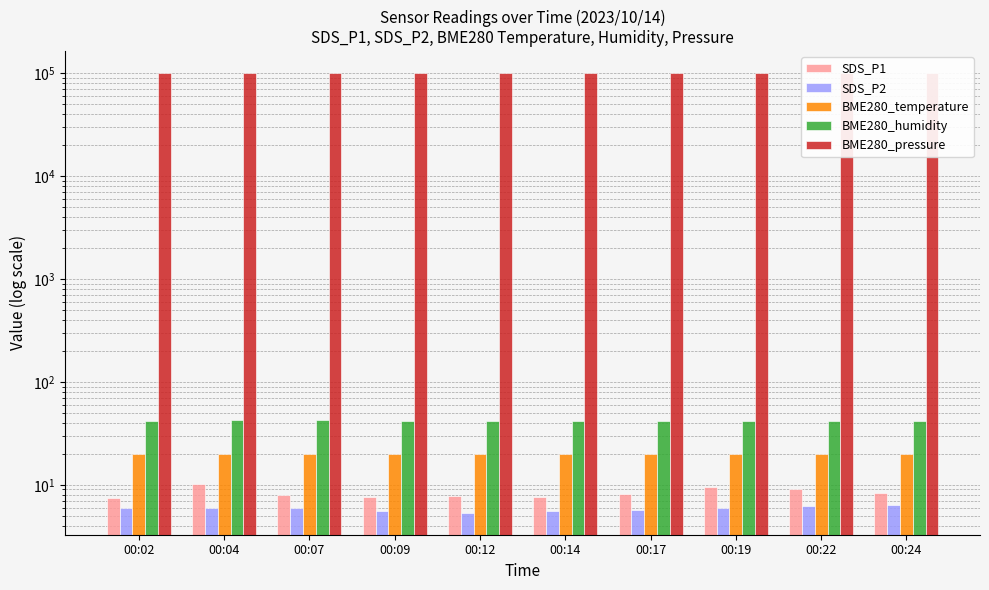

True or false: BME280_pressure has a value of 99659.8 at 00:04.

True